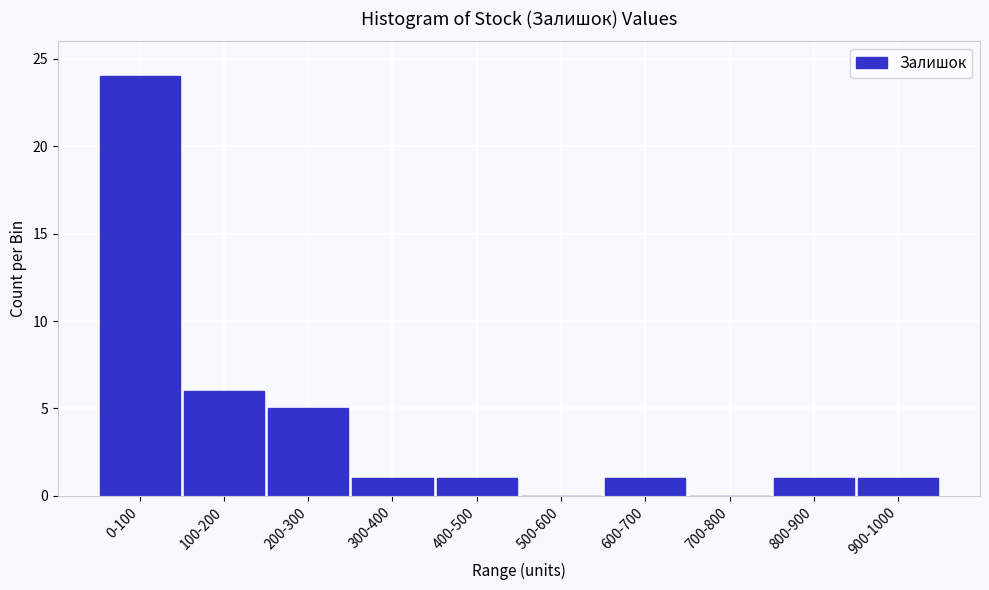

Reading left to right, list all the values displayed in this chart.

0-100=24	100-200=6	200-300=5	300-400=1	400-500=1	500-600=0	600-700=1	700-800=0	800-900=1	900-1000=1